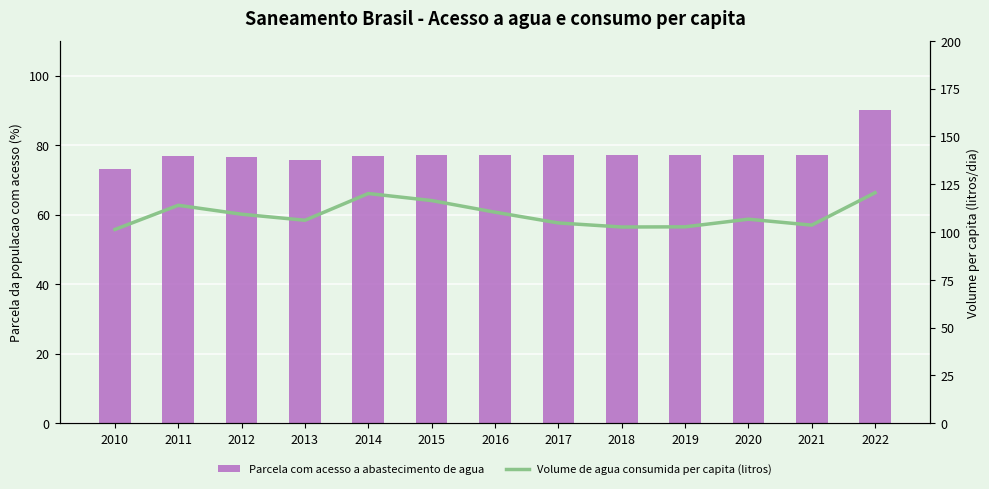

What is the maximum value for Parcela com acesso a abastecimento de agua?

90.1